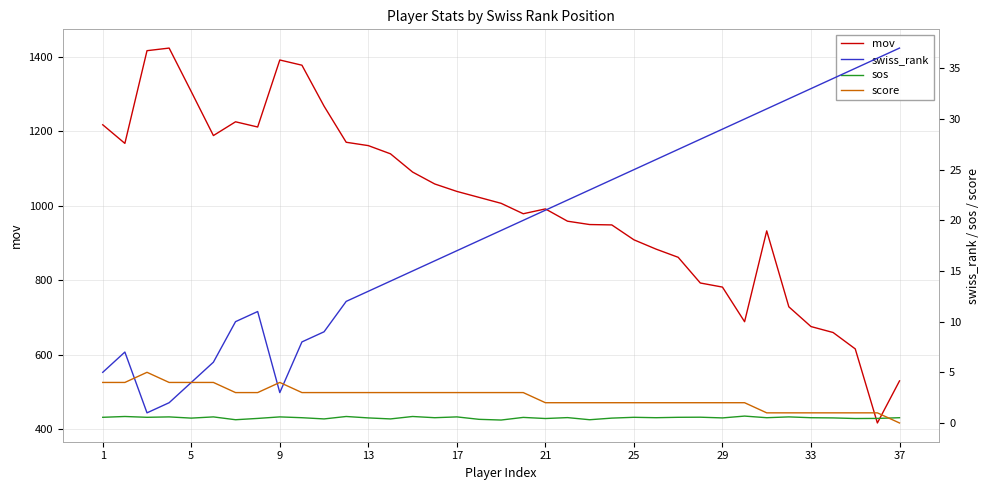

What is the value of the sos point at the 33rd from the left?

0.5